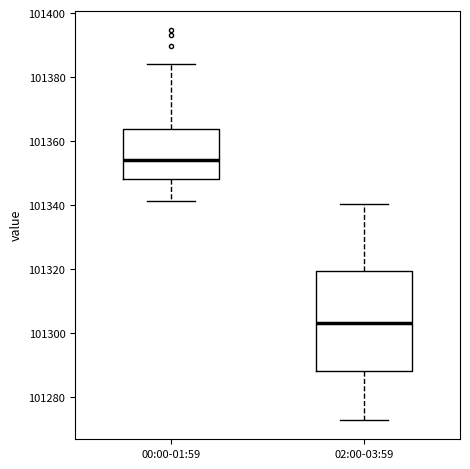

Where does the lower whisker of the box for 02:00-03:59 end on the y-axis? The values are not printed on the chart, so give them approximately, as read against the axis.

101272